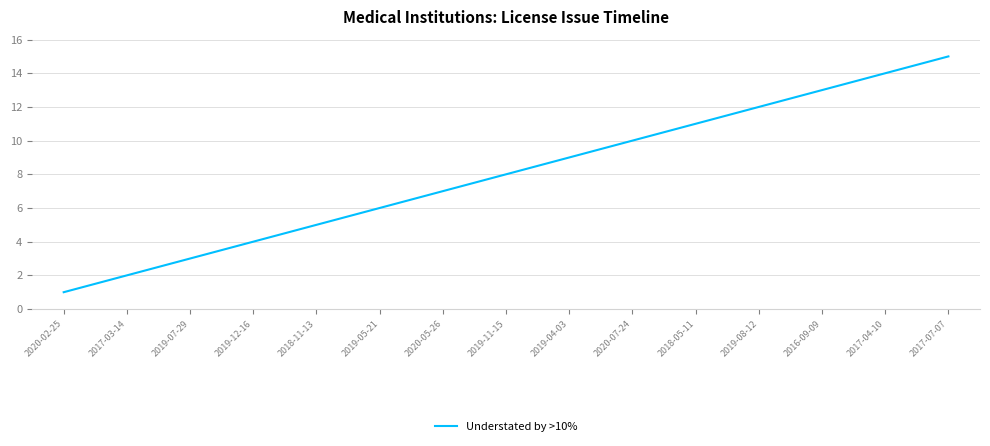

The chart shows a value of 13 at 2016-09-09. True or false?

True